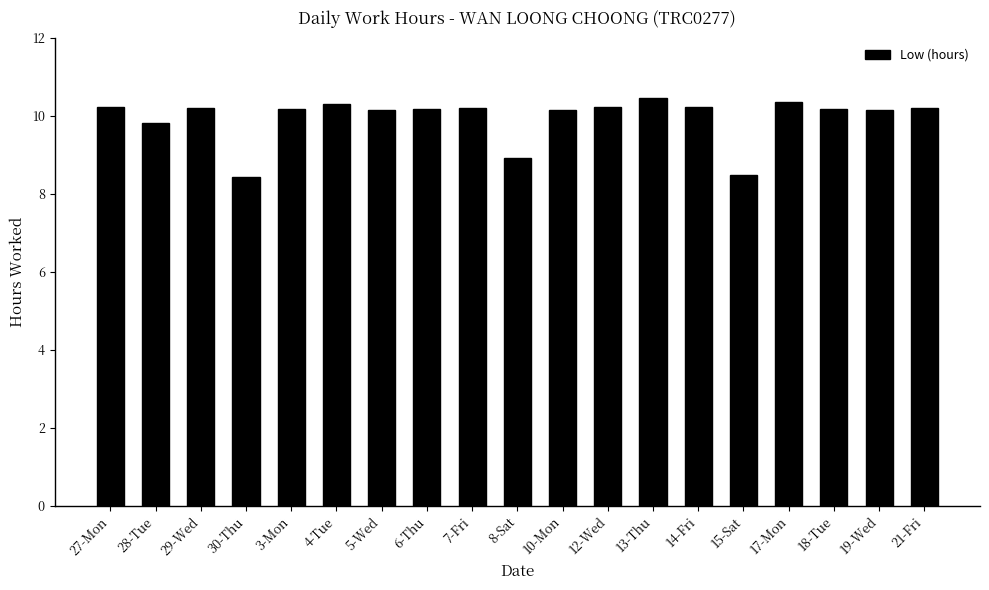

The value at 27-Mon is 13.6. True or false?

False